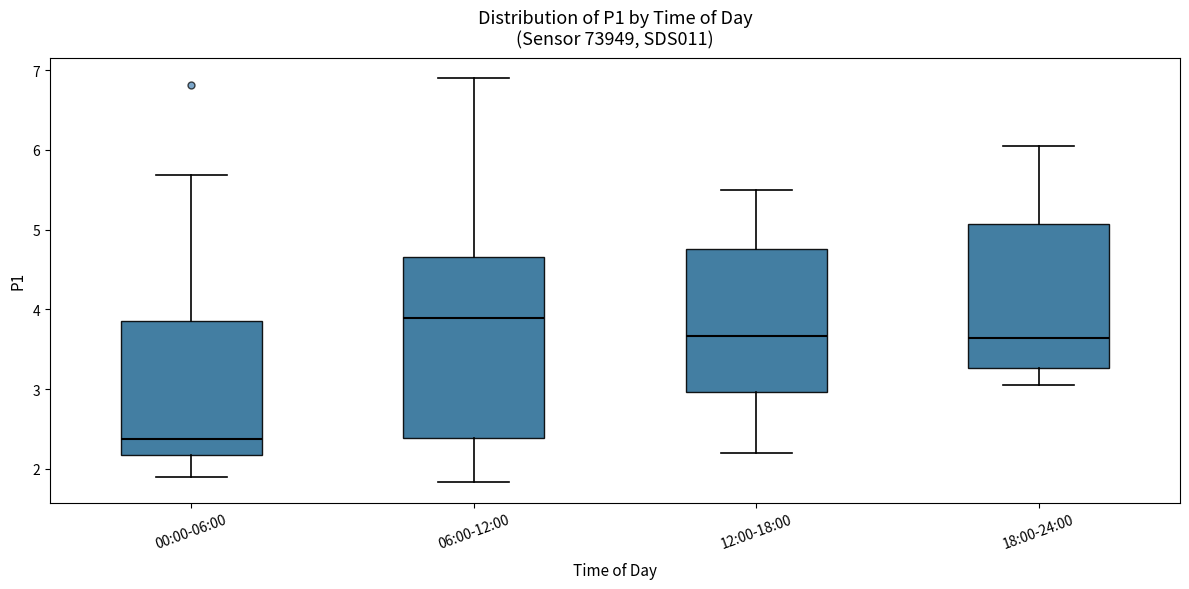

Reading left to right, read every box against the y-axis: the position of its median line, the range the box covers, and the ends of its whiskers. The values are not printed on the chart, so give them approximately, as read against the axis.

00:00-06:00: median 2.4, box 2.2 to 3.9, whiskers 1.9 to 5.7
06:00-12:00: median 3.9, box 2.4 to 4.7, whiskers 1.8 to 6.9
12:00-18:00: median 3.7, box 3.0 to 4.8, whiskers 2.2 to 5.5
18:00-24:00: median 3.6, box 3.3 to 5.1, whiskers 3.1 to 6.1